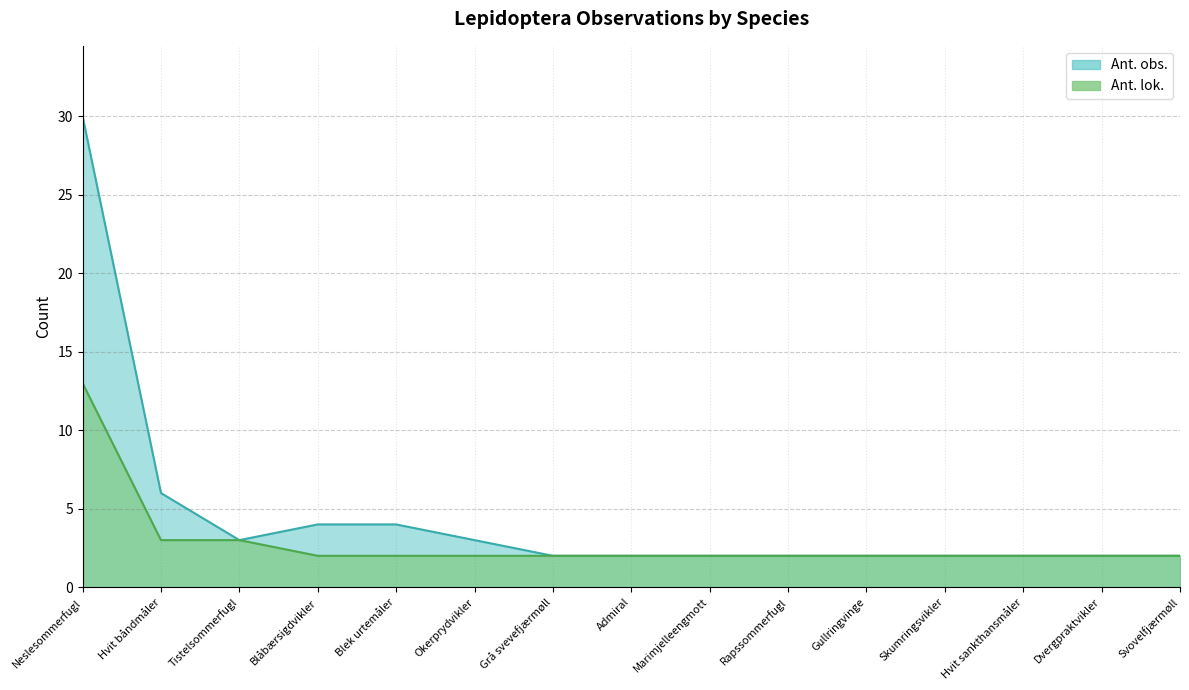

What is the difference between the Ant. lok. values at Hvit båndmåler and Okerprydvikler?

1